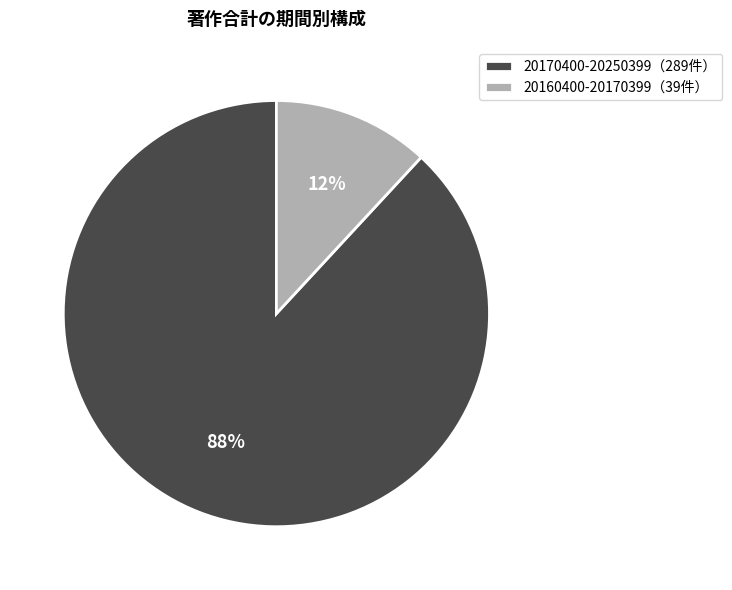

Rank the categories by value from lowest to highest.

20160400-20170399（39件）, 20170400-20250399（289件）